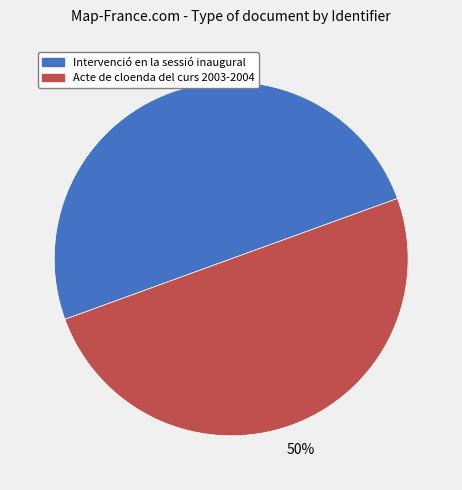

To the nearest percent, what is the combined percentage of Acte de cloenda del curs 2003-2004 and Intervenció en la sessió inaugural?

100%